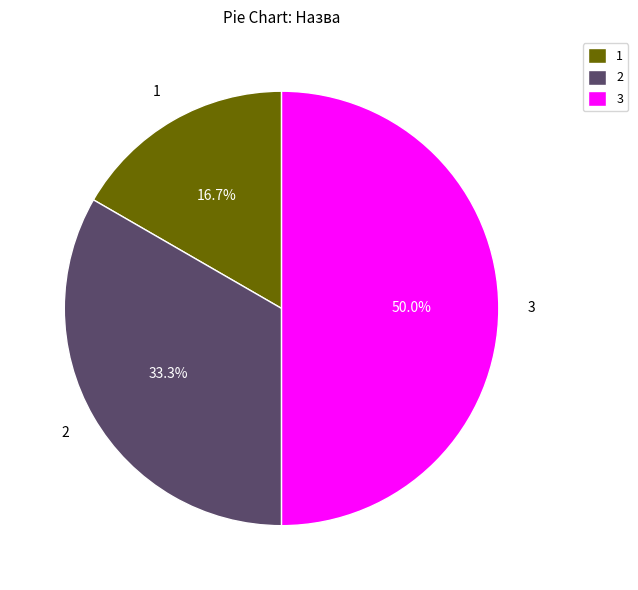

What percentage is NOT represented by 2?

66.7%